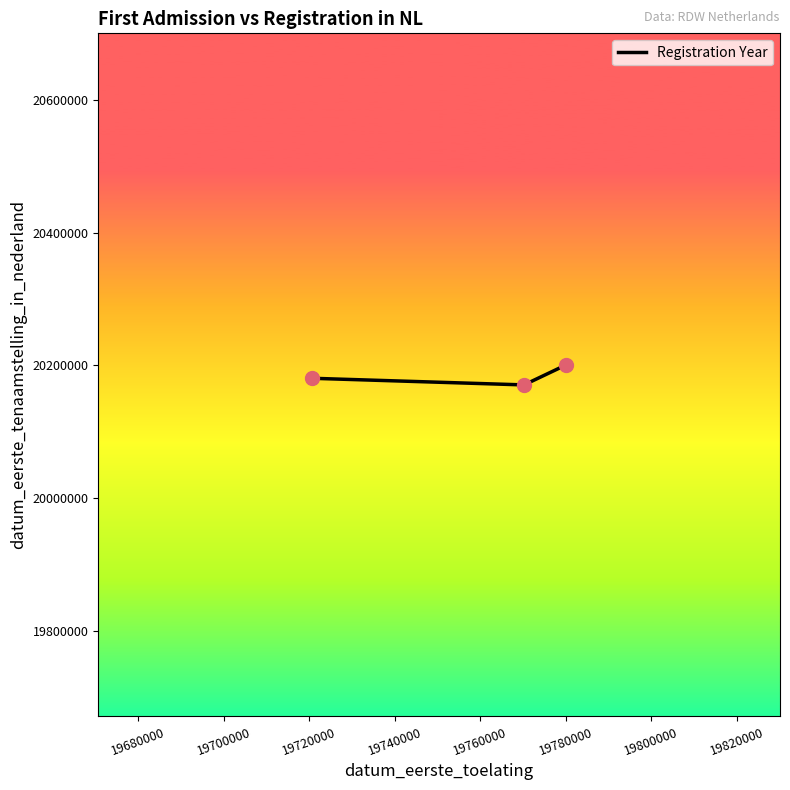

What is the sum of all values?

60552437